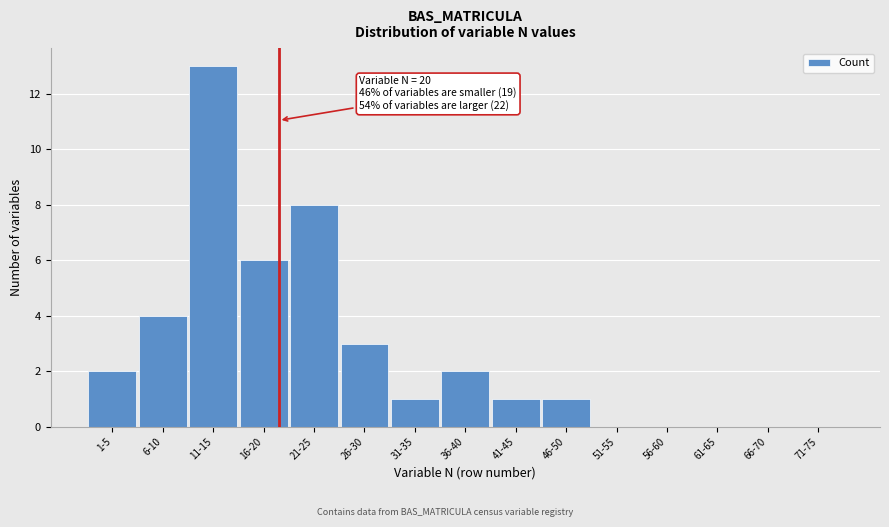

Reading left to right, list all the values displayed in this chart.

1-5=2	6-10=4	11-15=13	16-20=6	21-25=8	26-30=3	31-35=1	36-40=2	41-45=1	46-50=1	51-55=0	56-60=0	61-65=0	66-70=0	71-75=0